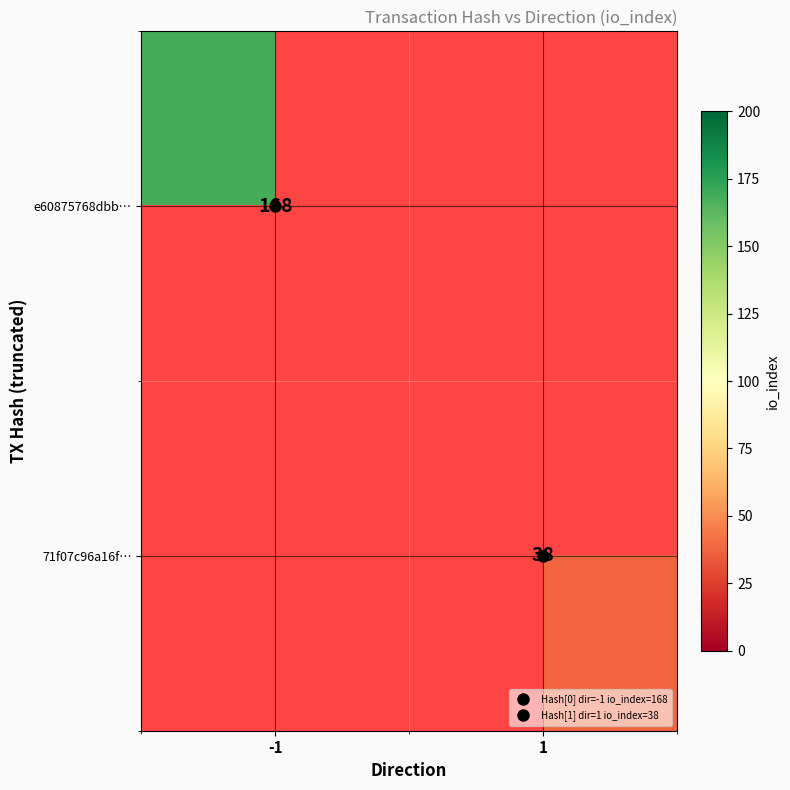

At which category does the chart reach its peak across all series?

-1